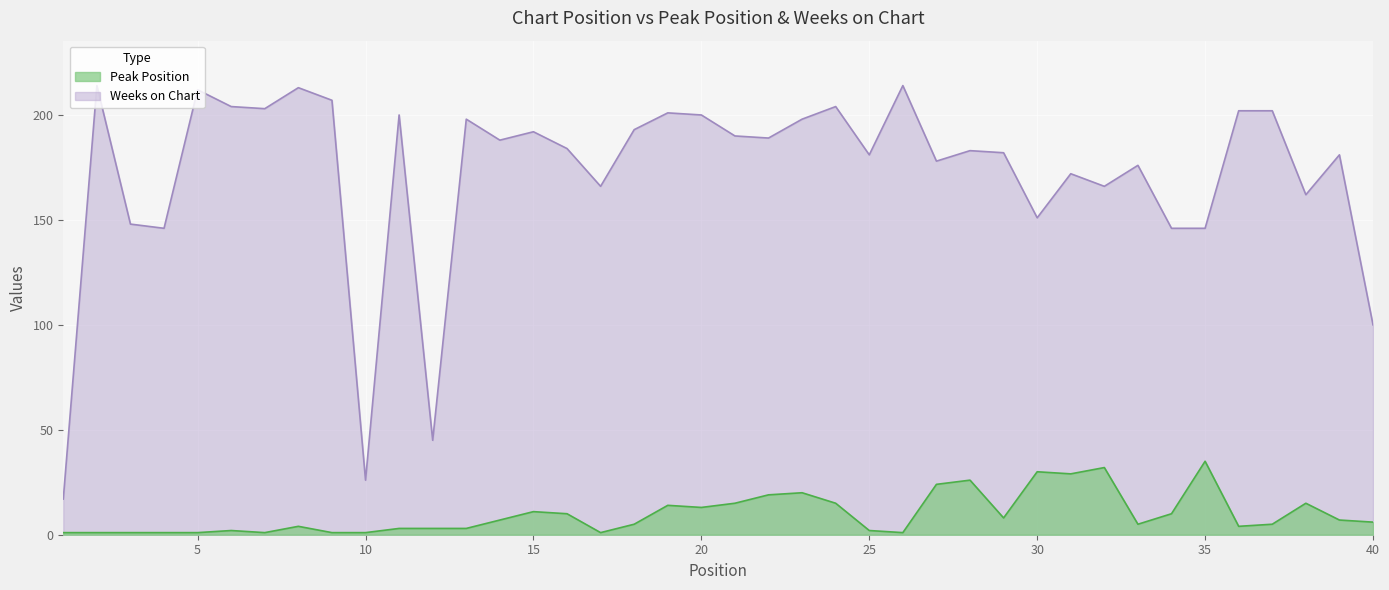

Does the chart display data point markers on the line(s)?

No